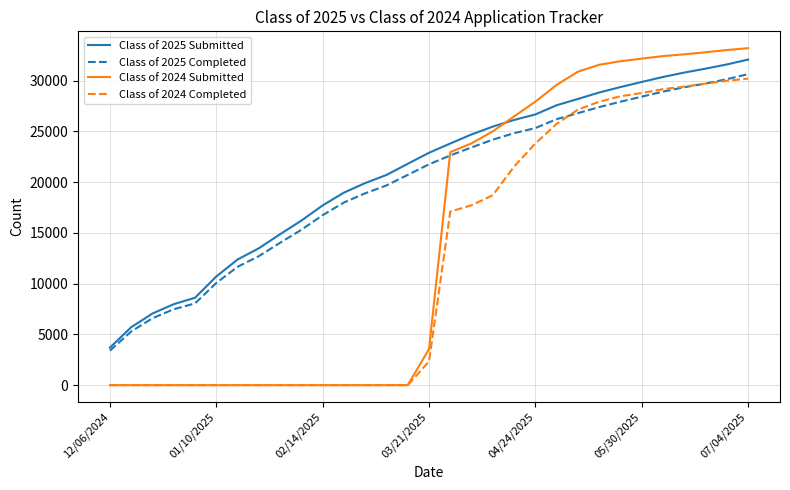

Which series has the largest total across all categories?

Class of 2025 Submitted